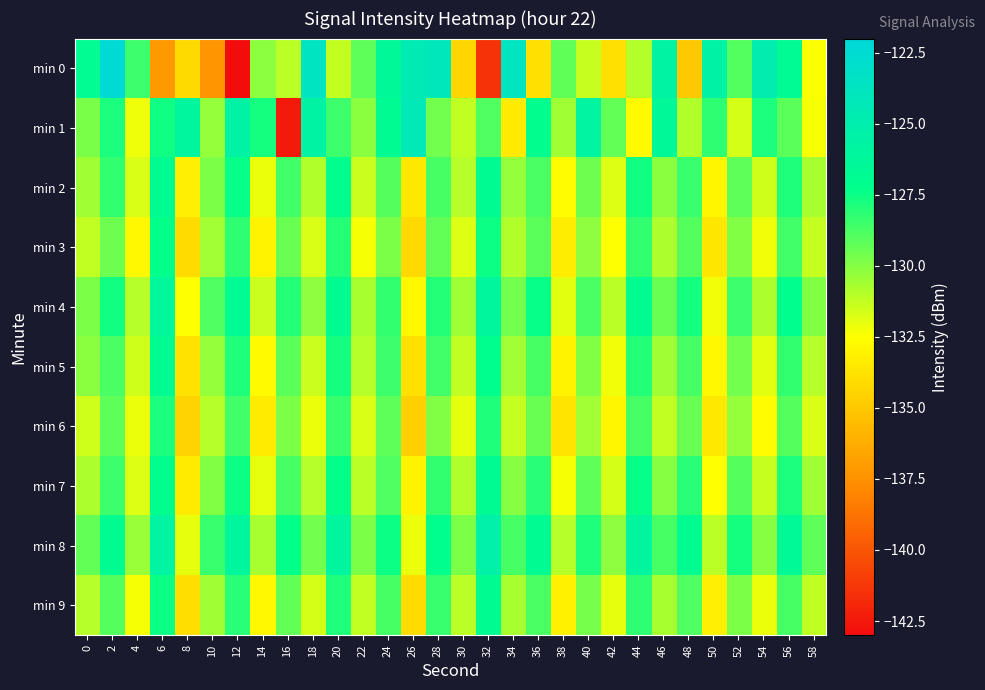

Which has a higher value, 28 or 38?

28